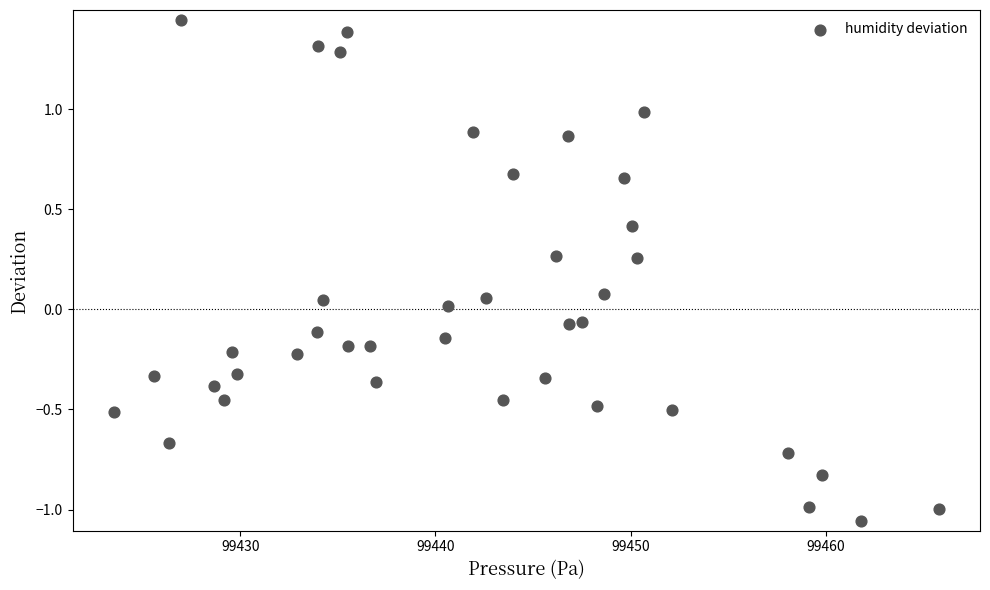

What is the range of Y values (max minus min)?

2.5